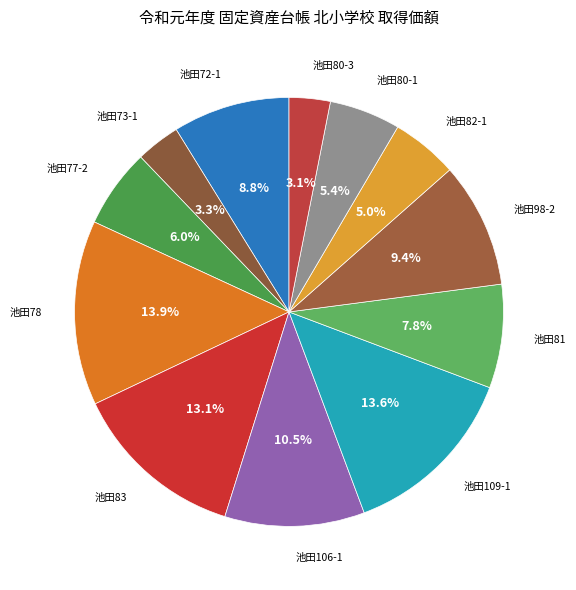

Does any single category account for the majority?

No